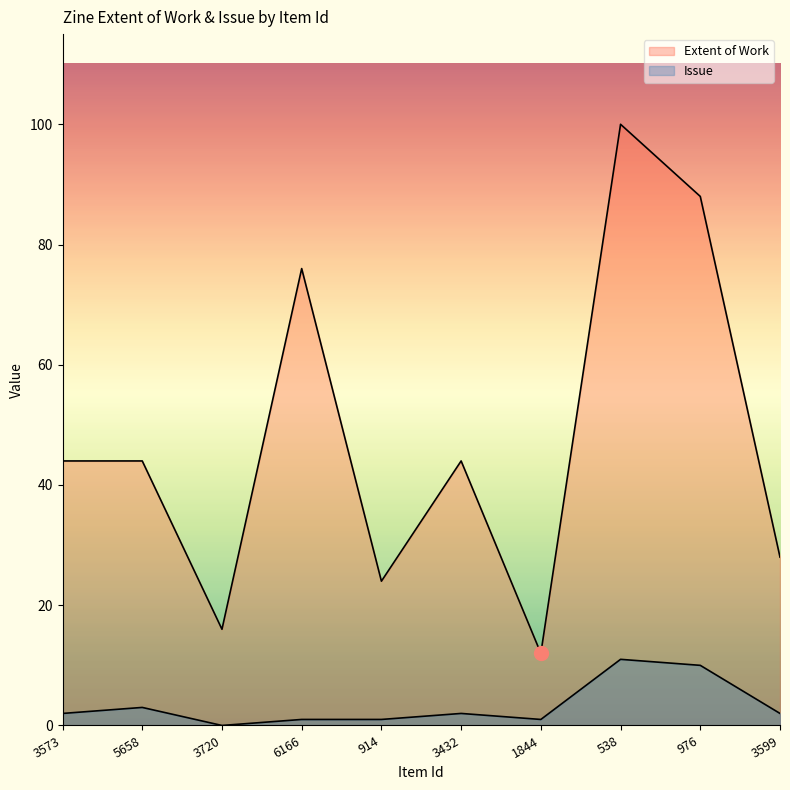

List the series in order of their peak value, lowest first.

Issue, Extent of Work